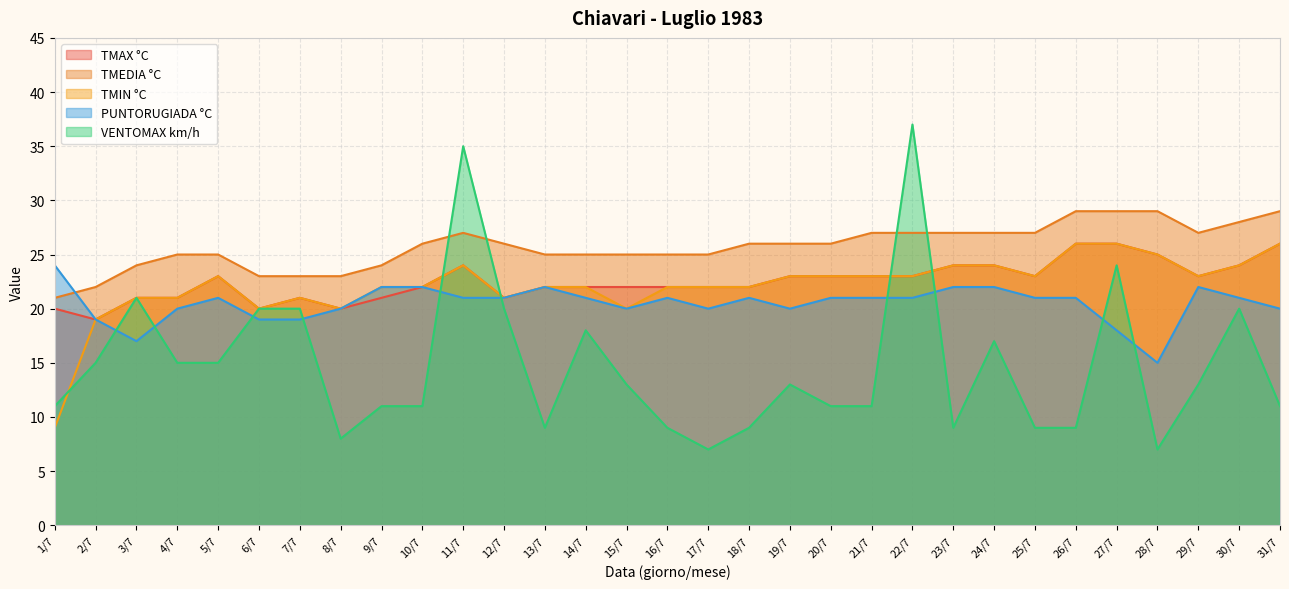

List the labels in order of PUNTORUGIADA °C value, smallest first.

28/7, 3/7, 27/7, 2/7, 6/7, 7/7, 4/7, 8/7, 15/7, 17/7, 19/7, 31/7, 5/7, 11/7, 12/7, 14/7, 16/7, 18/7, 20/7, 21/7, 22/7, 25/7, 26/7, 30/7, 9/7, 10/7, 13/7, 23/7, 24/7, 29/7, 1/7